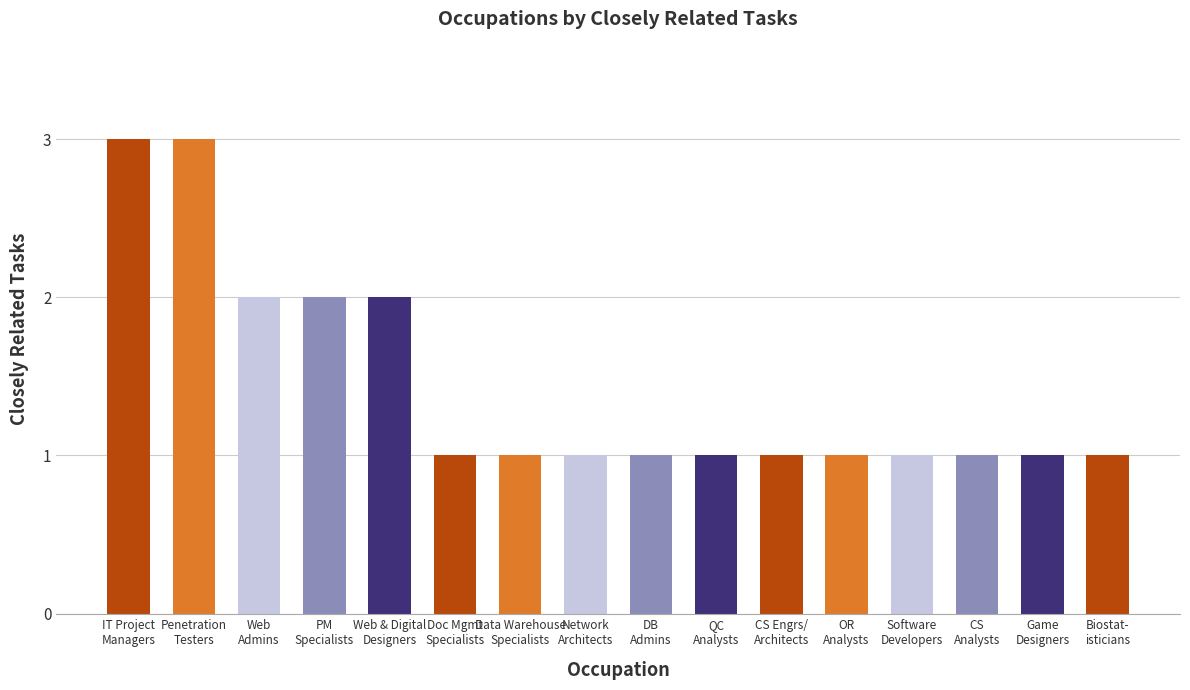

What is the value of the 5th bar from the left?

2